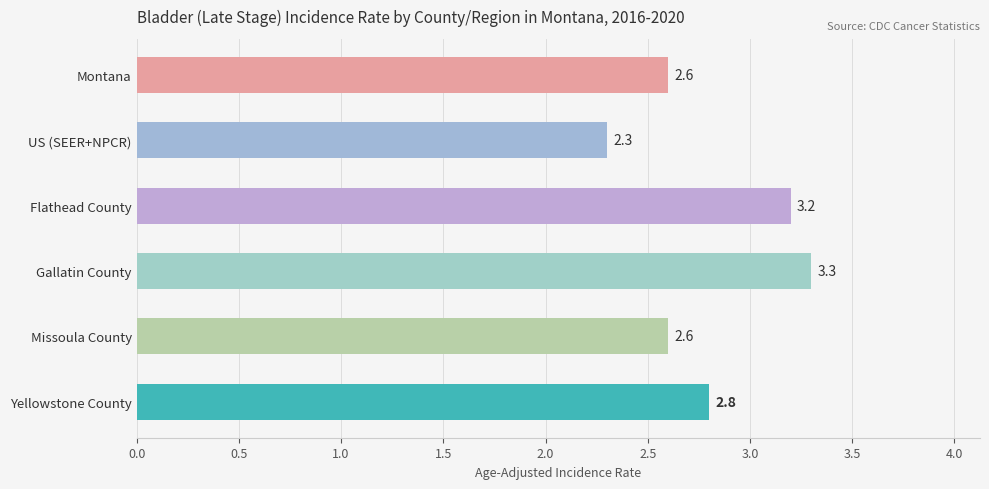

What is the difference between the second highest and minimum values?

0.9